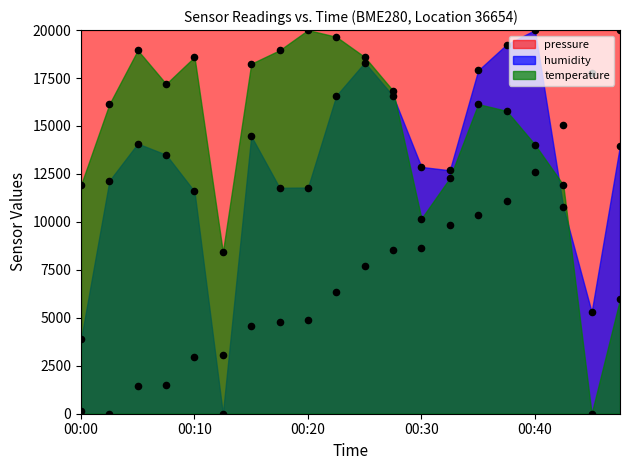

What are all the series names shown in the legend?

pressure, temperature, humidity